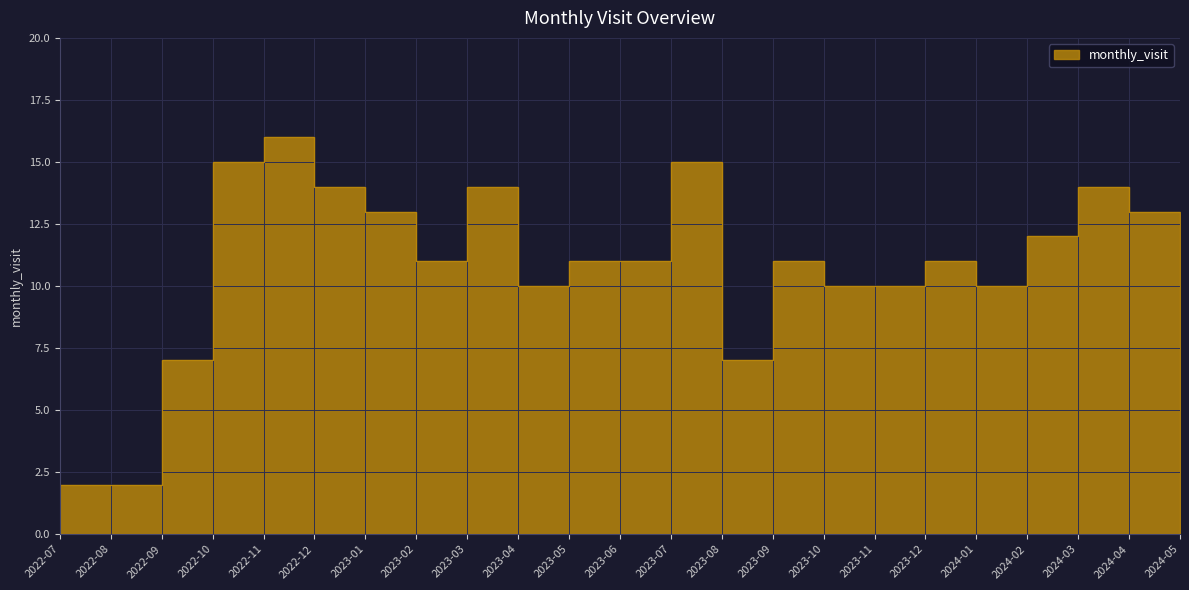

Rank the categories by value from highest to lowest.

2022-11, 2022-10, 2023-07, 2022-12, 2023-03, 2024-03, 2023-01, 2024-04, 2024-02, 2023-02, 2023-05, 2023-06, 2023-09, 2023-12, 2023-04, 2023-10, 2023-11, 2024-01, 2024-05, 2022-09, 2023-08, 2022-07, 2022-08